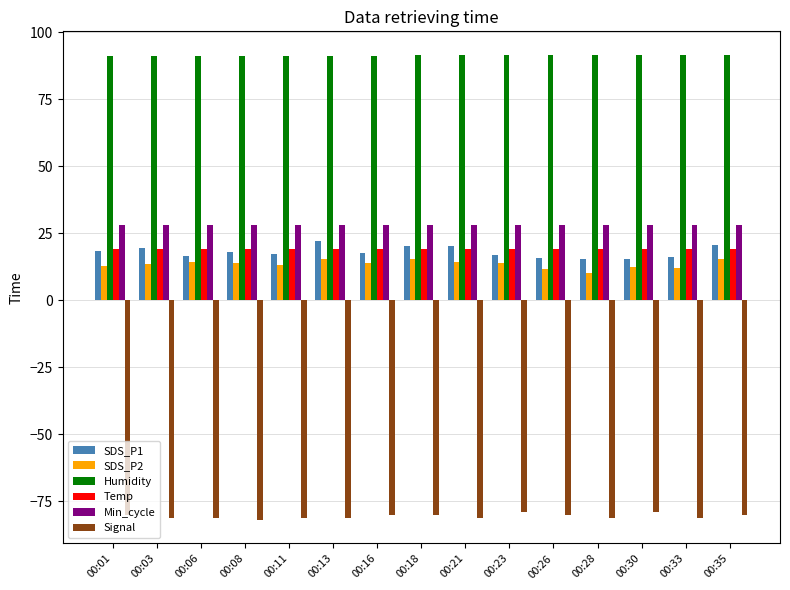

What is the value of the SDS_P1 bar at the 3rd from the left?

16.6